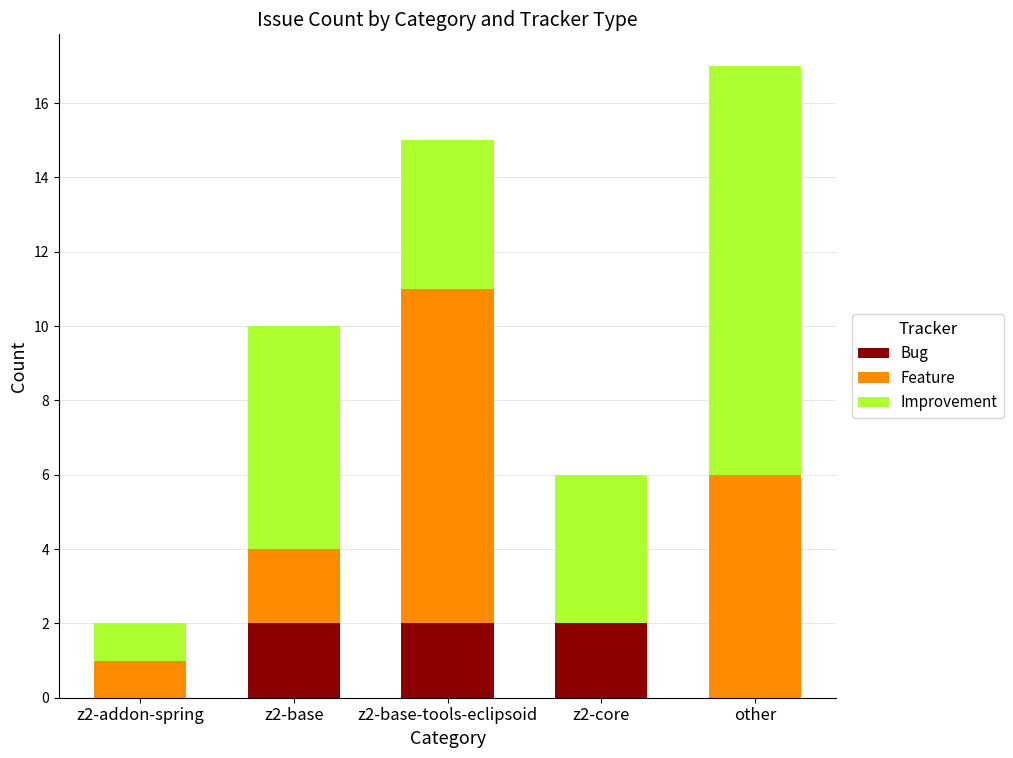

The Bug series shows 0 at z2-addon-spring. True or false?

True